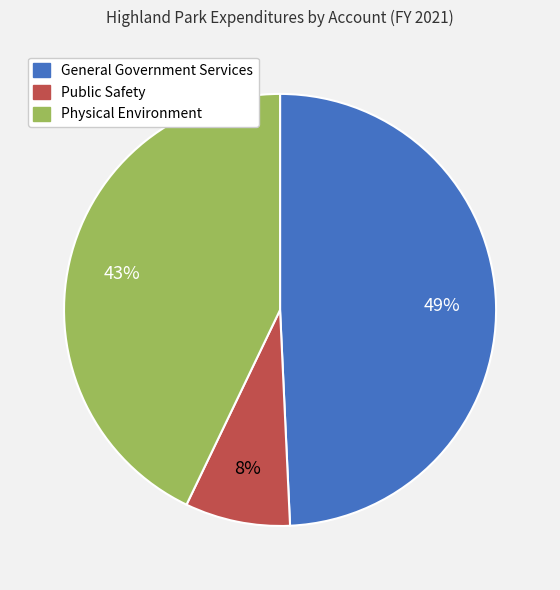

To the nearest percent, what is the average slice percentage?

33%